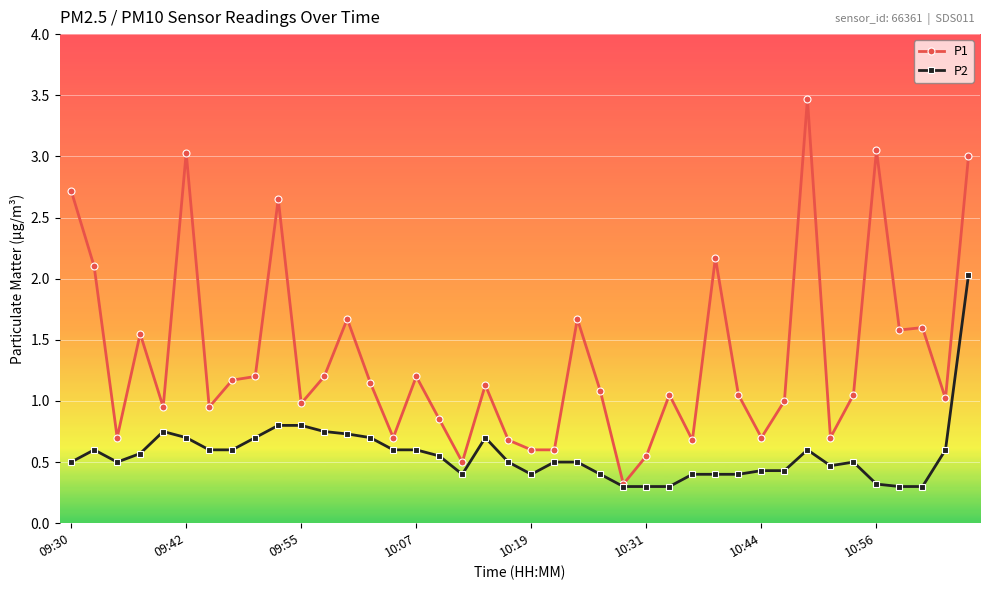

What is the greatest value displayed?

3.5